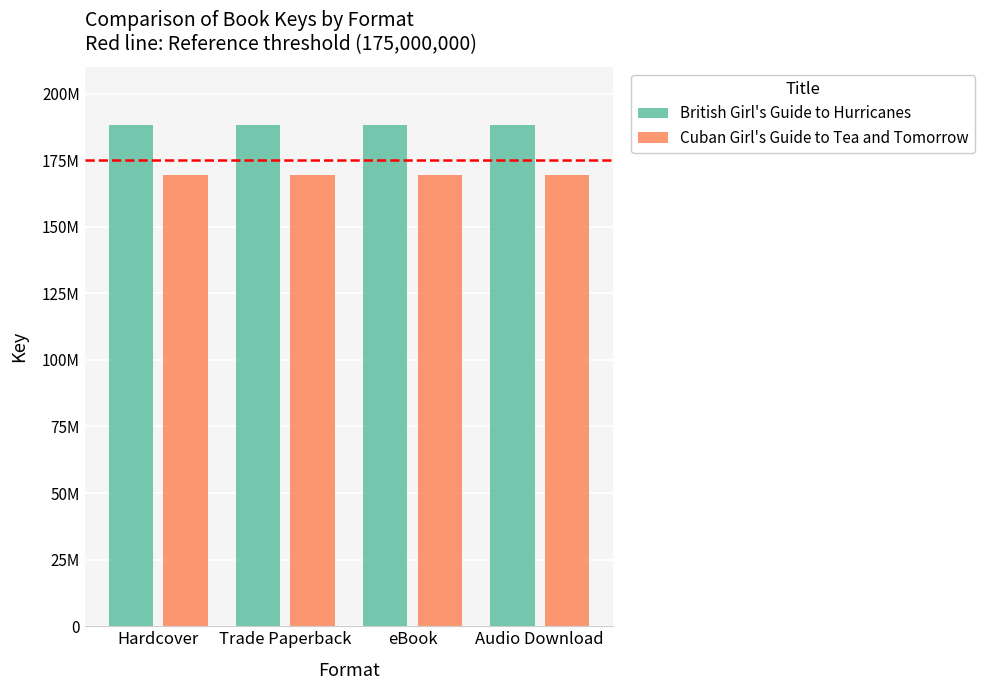

Which series has the largest total across all categories?

British Girl's Guide to Hurricanes